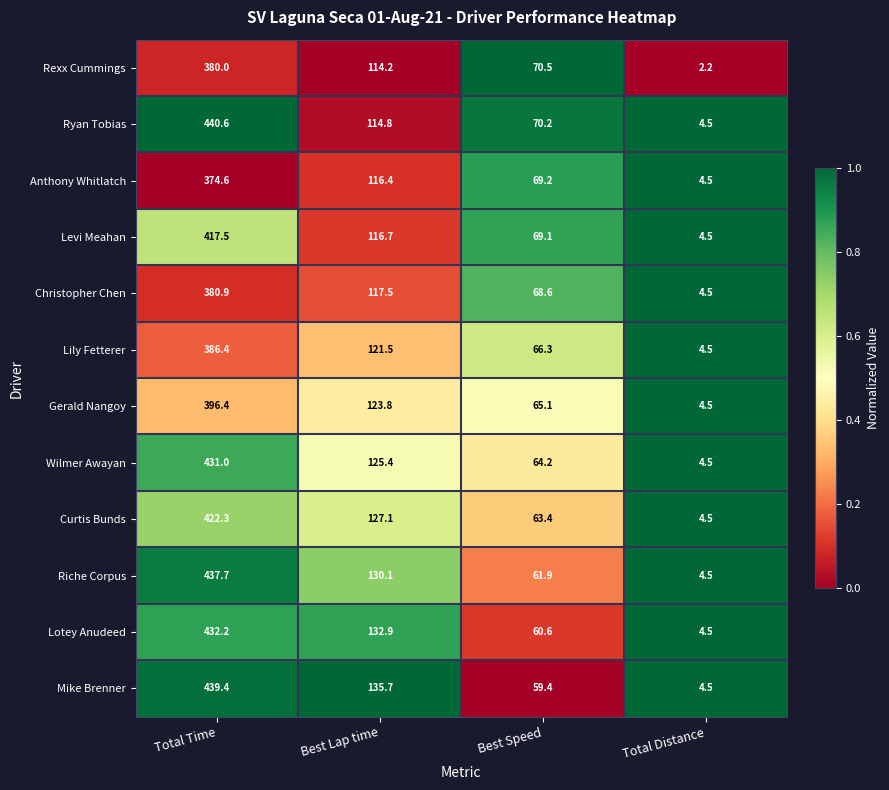

How many distinct data groups are displayed?

12